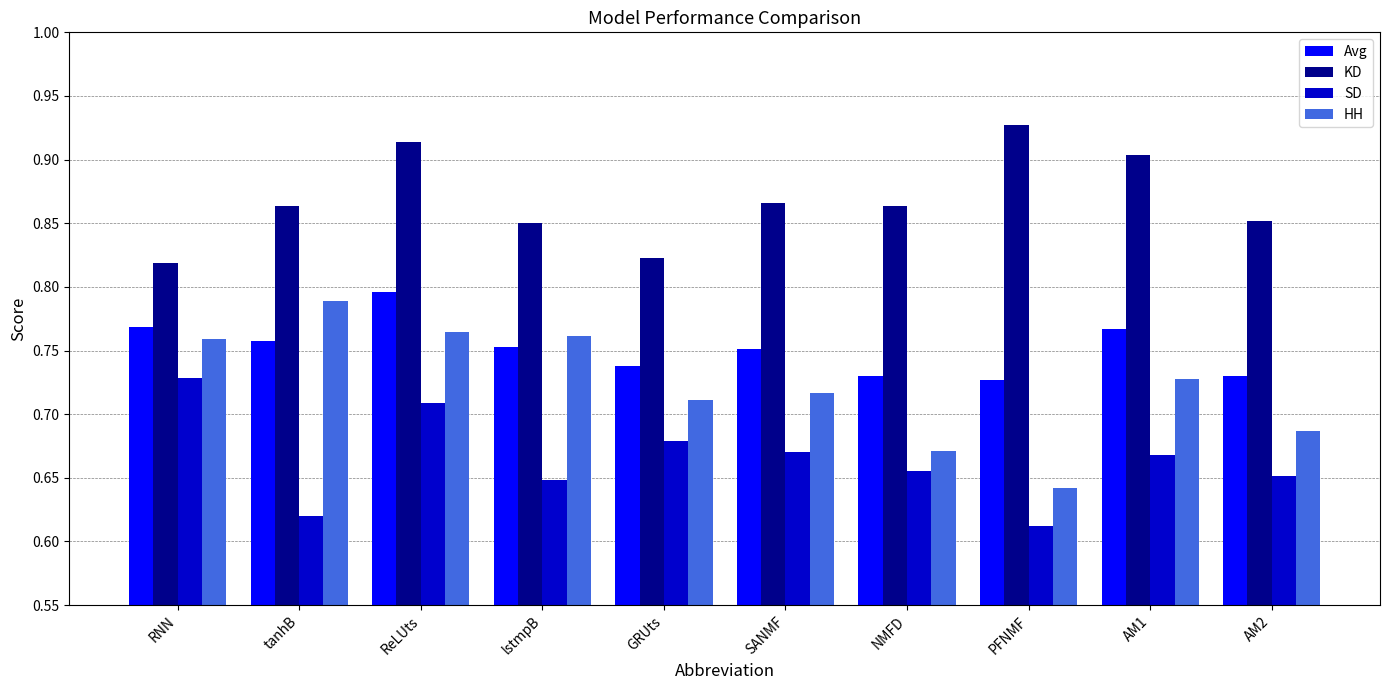

Is the value of SD at AM2 greater than the value of KD at AM2?

No